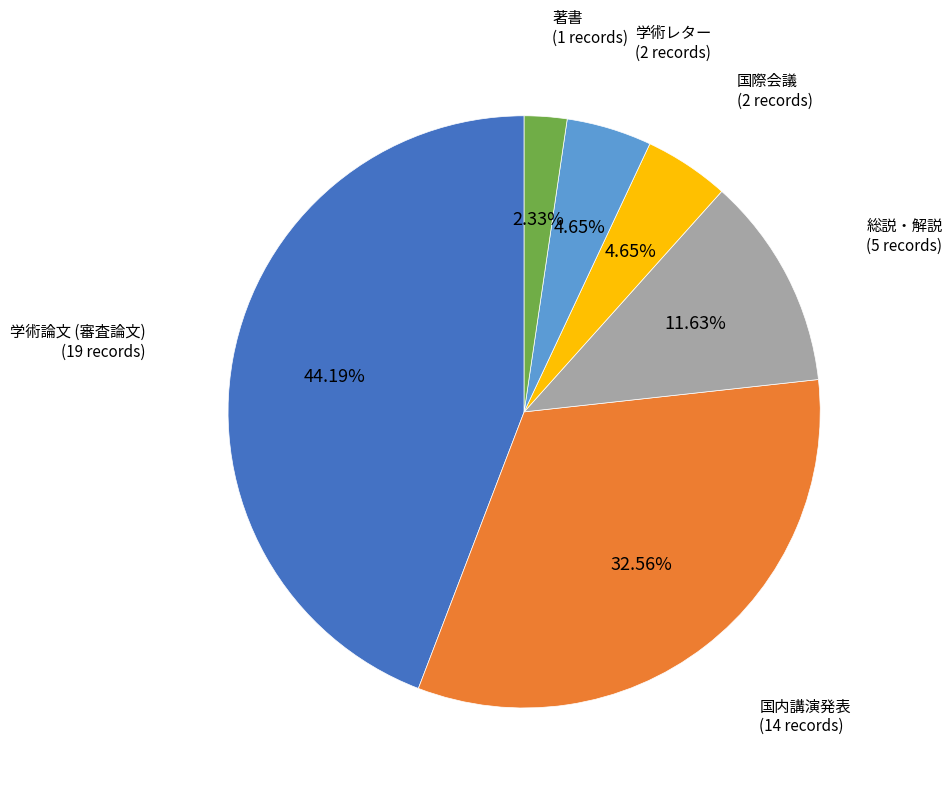

What is the ratio of the value at 国内講演発表 to the value at 学術論文 (審査論文)?

0.7